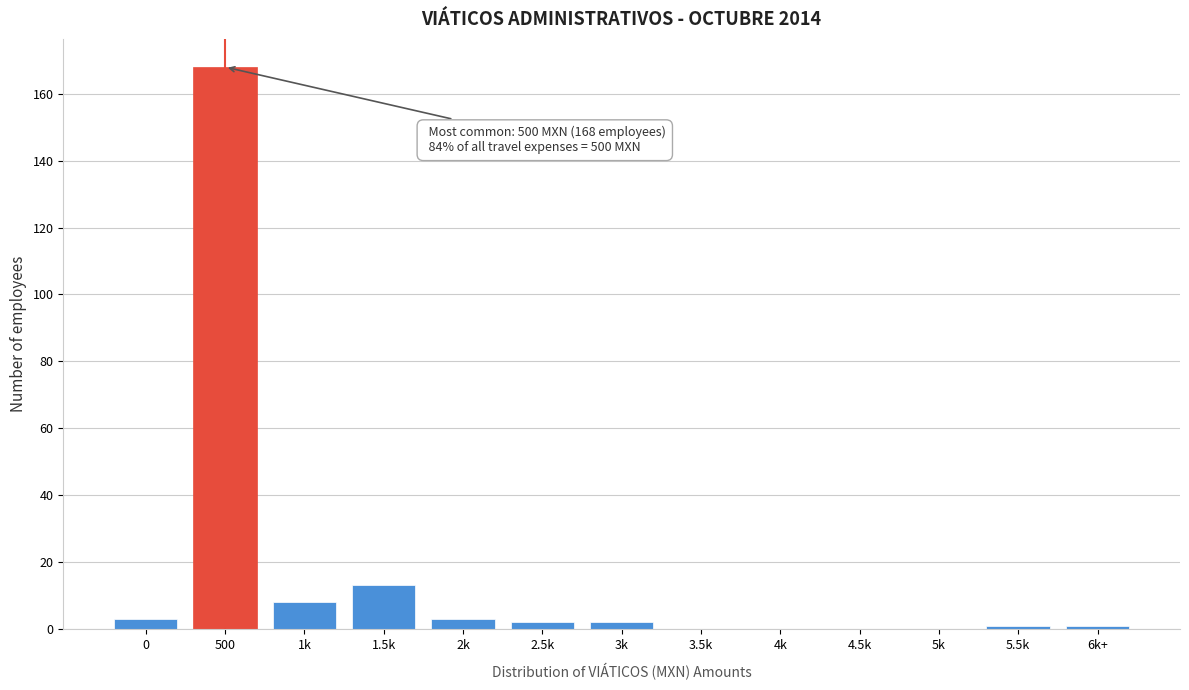

Reading left to right, list all the values displayed in this chart.

0=3	500=168	1k=8	1.5k=13	2k=3	2.5k=2	3k=2	3.5k=0	4k=0	4.5k=0	5k=0	5.5k=1	6k+=1